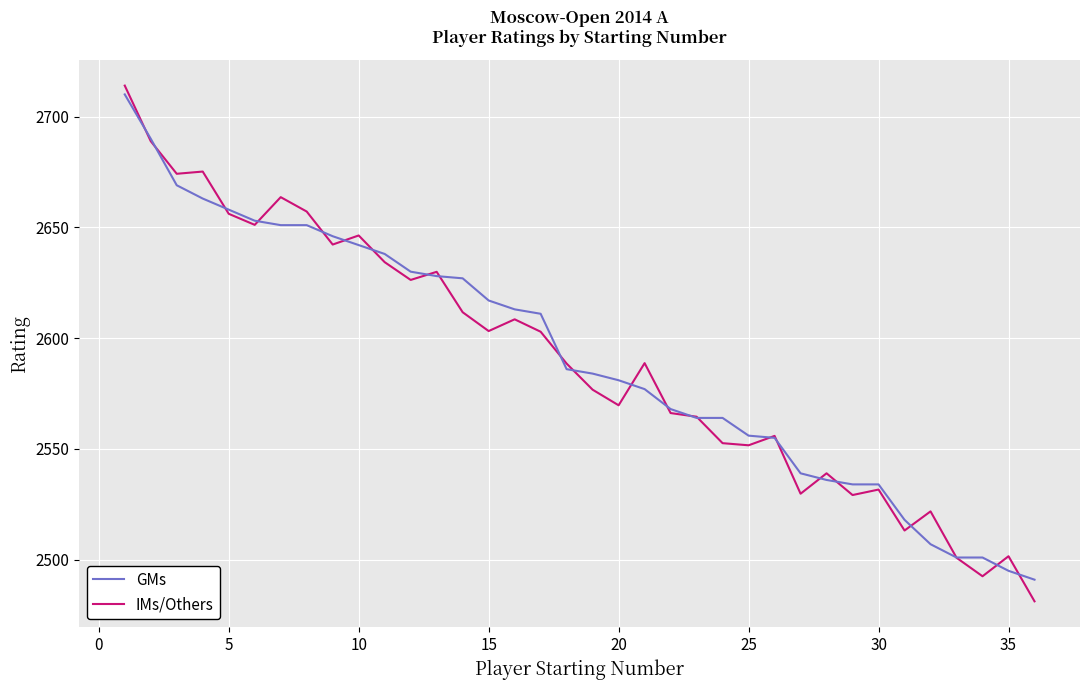

Which series has the largest range (max minus min)?

IMs/Others